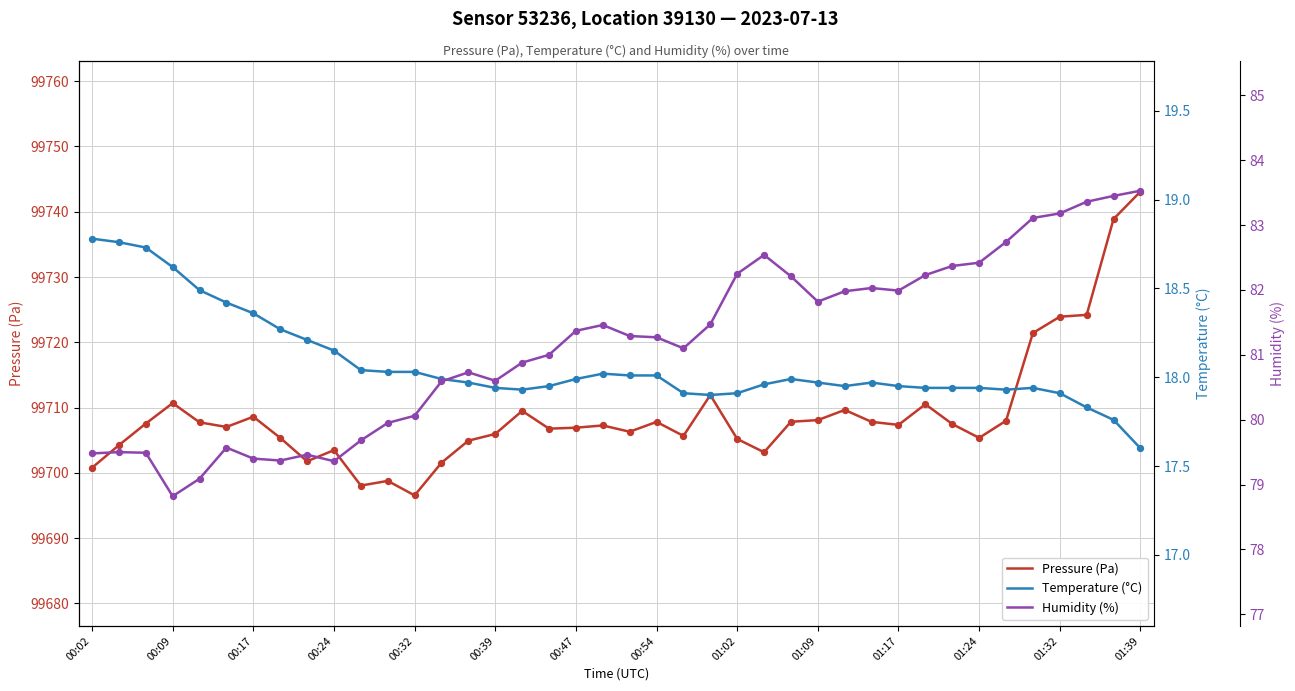

True or false: Pressure (Pa) has a value of 40246.1 at 01:39.

False